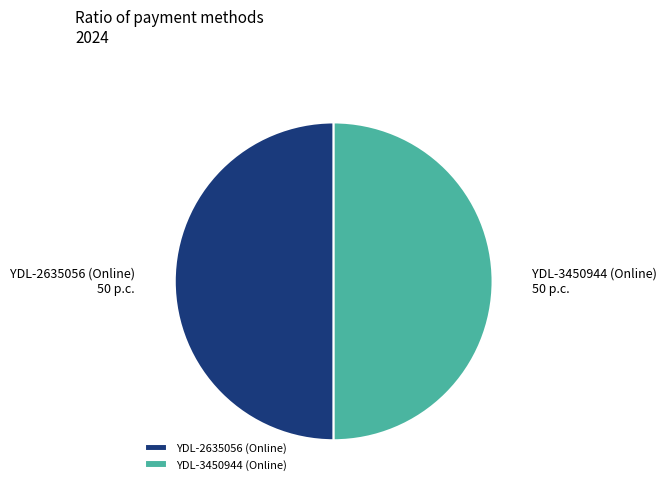

Combined, do YDL-2635056 (Online) and YDL-3450944 (Online) account for over 50%?

Yes